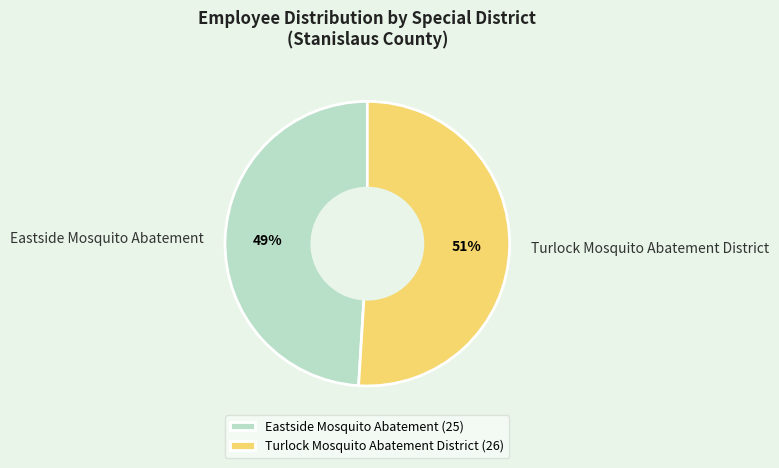

Approximately how many times larger is the value at Turlock Mosquito Abatement District compared to Eastside Mosquito Abatement?

1.0